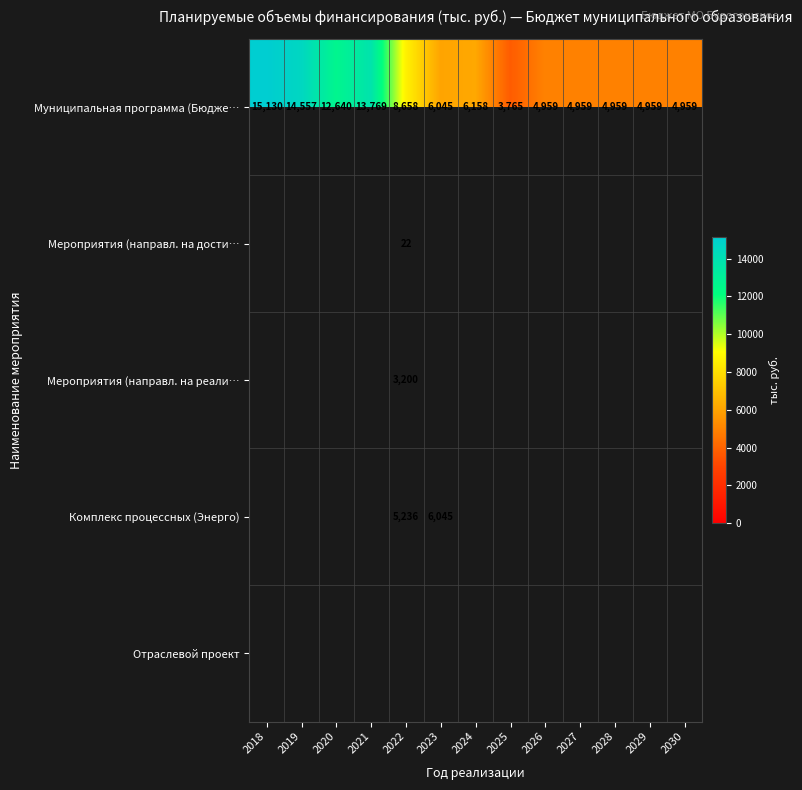

How many values in Комплекс процессных (Энерго) are above zero?

2